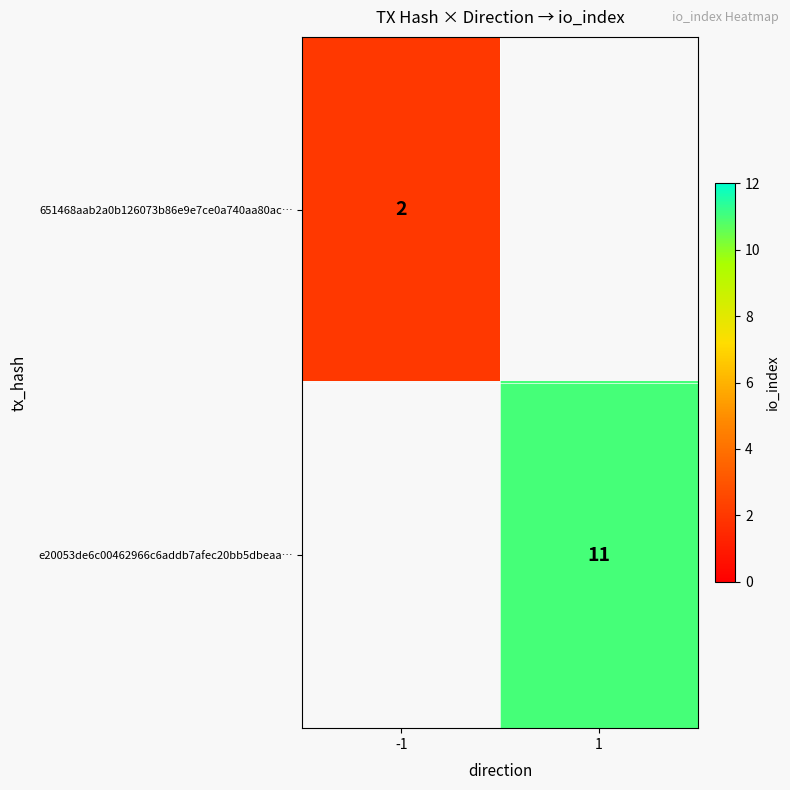

Is it true that e20053de6c00462966c6addb7afec20bb5dbeaa… equals 5 at 1?

False